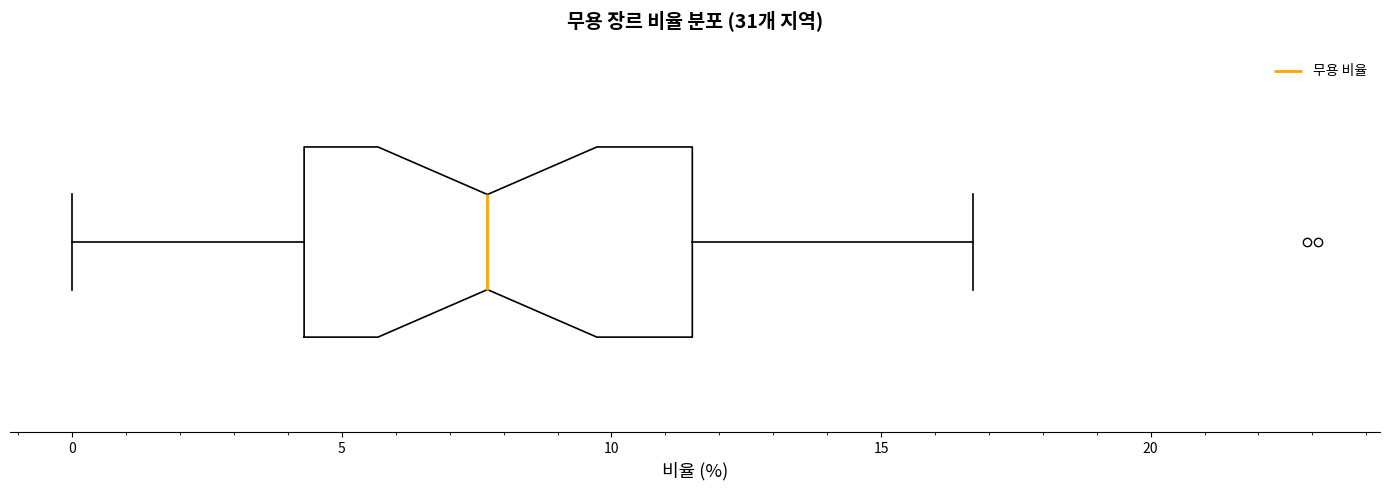

Transcribe this box plot: give where the median line is, the range the box spans, and where the two whiskers end, as read against the x-axis. The values are not printed on the chart, so give them approximately, as read against the axis.

median 7.5, box 4.5 to 11.5, whiskers 0.0 to 16.5